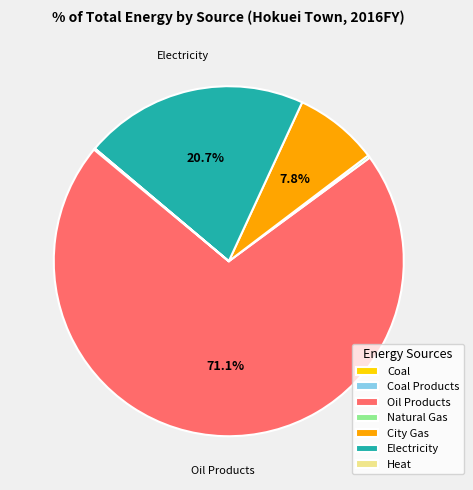

Which has a higher value, City Gas or Electricity?

Electricity